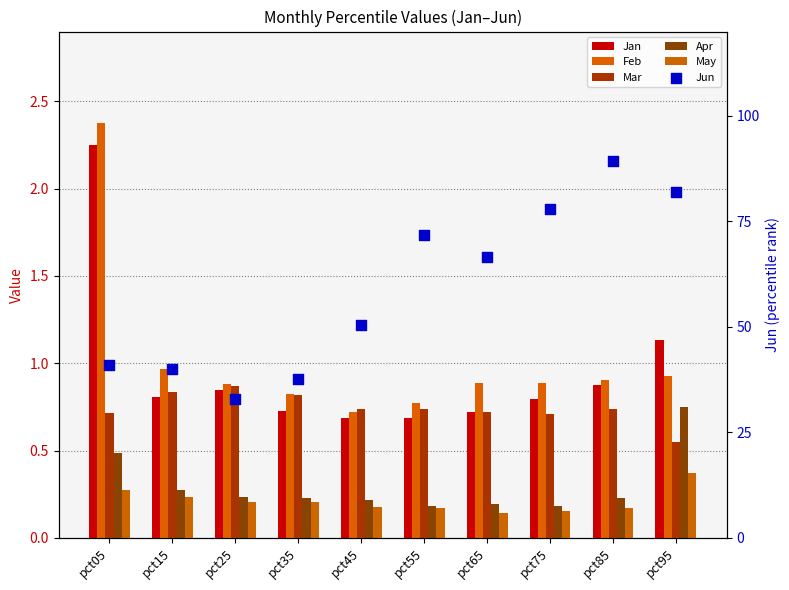

At how many categories does at least one series exceed 1?

2